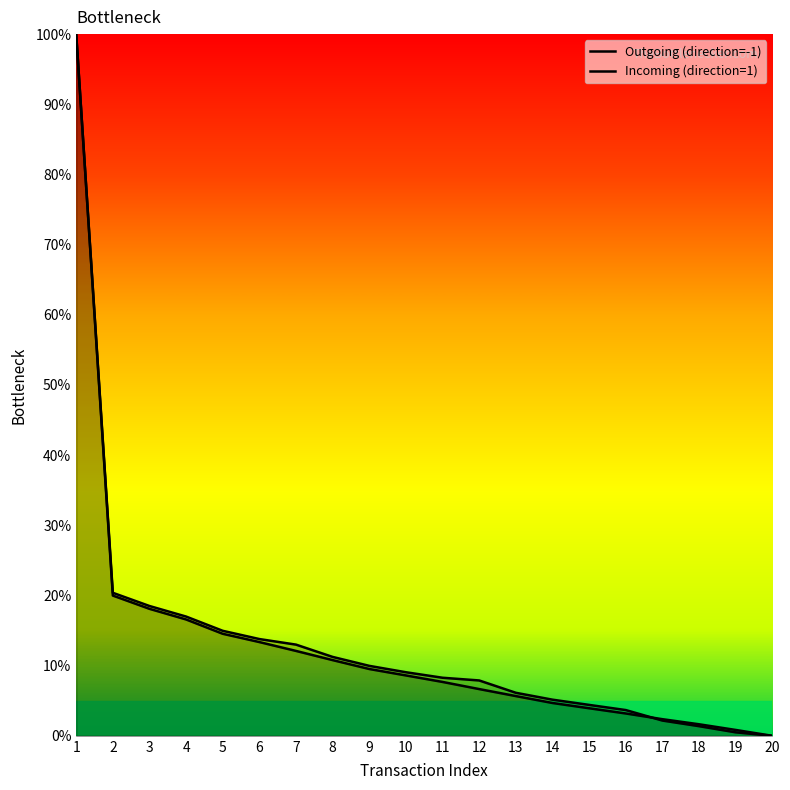

Is it true that Incoming (direction=1) equals 7.1 at 4?

False